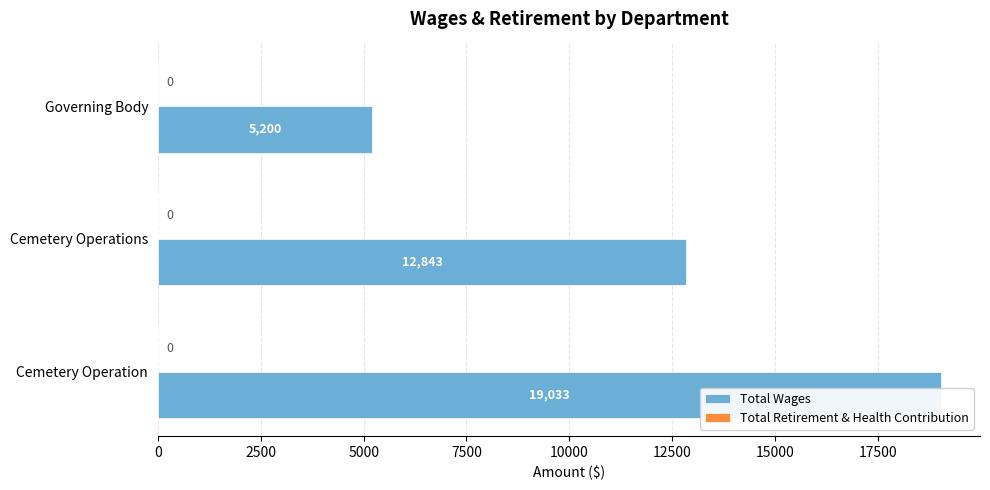

Reading left to right, extract all data points from this chart.

Total Wages: 19033.0	12843.0	5200.0
Total Retirement & Health Contribution: 0.3	0.3	0.3